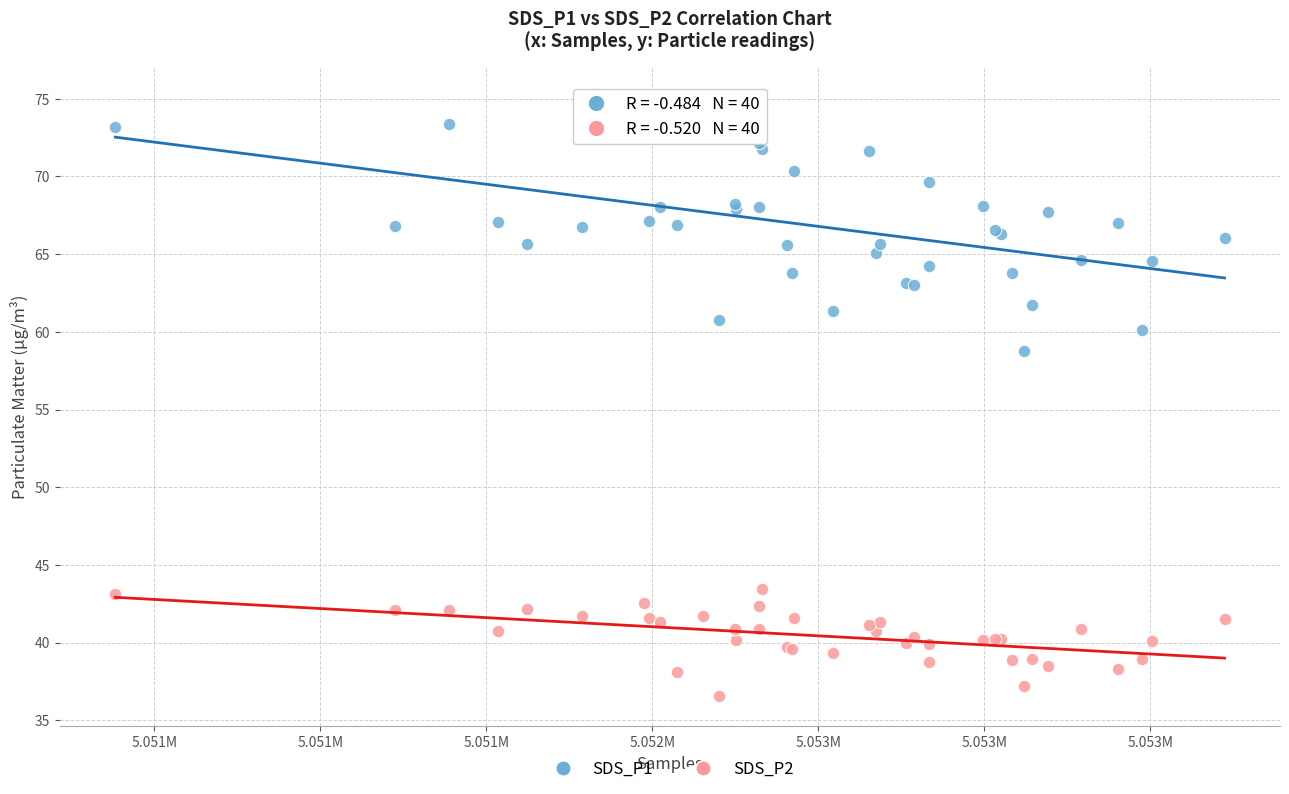

What is the X range (max minus min) for the scatter plot?

3342.0